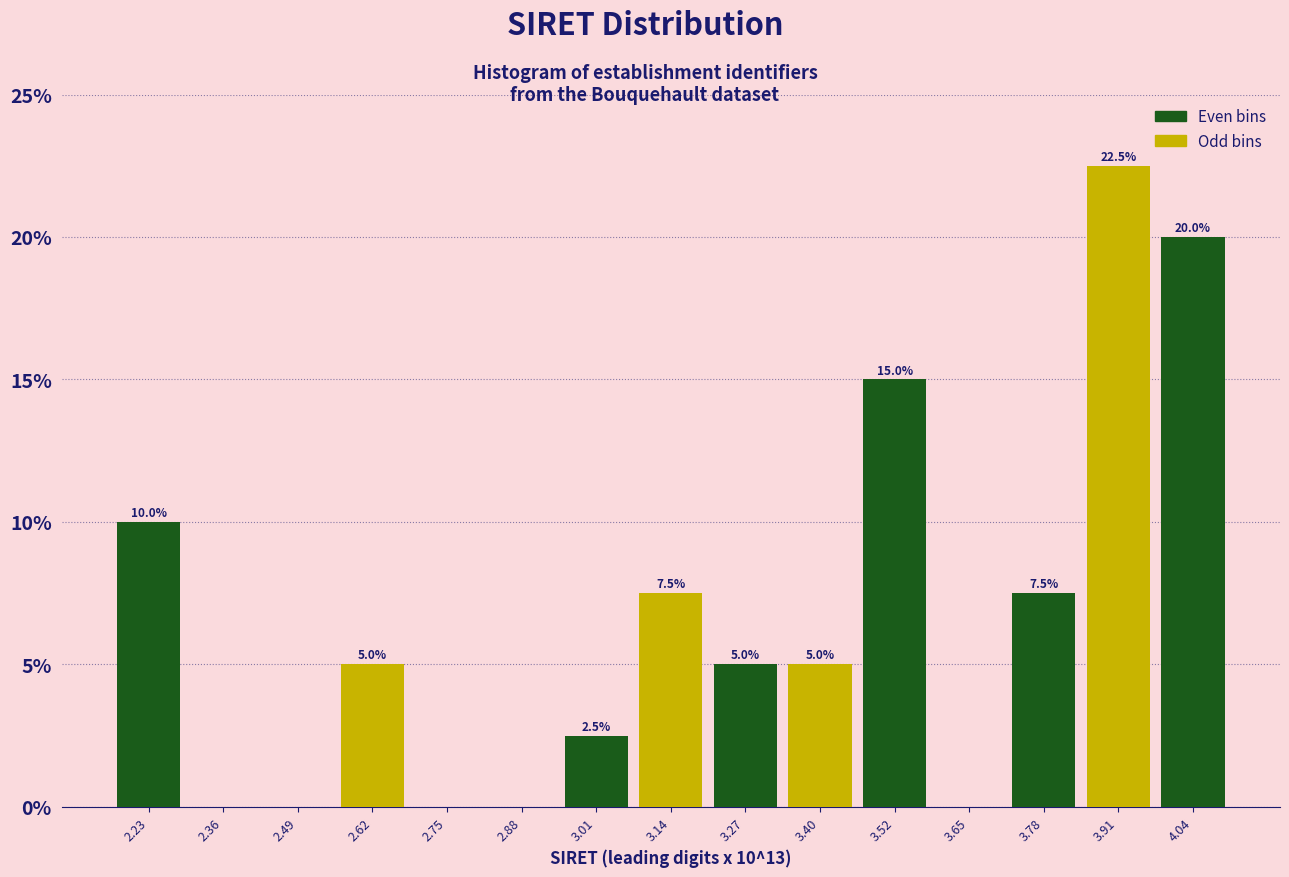

Which range on the x-axis has the tallest bar?

3.84 to 3.98